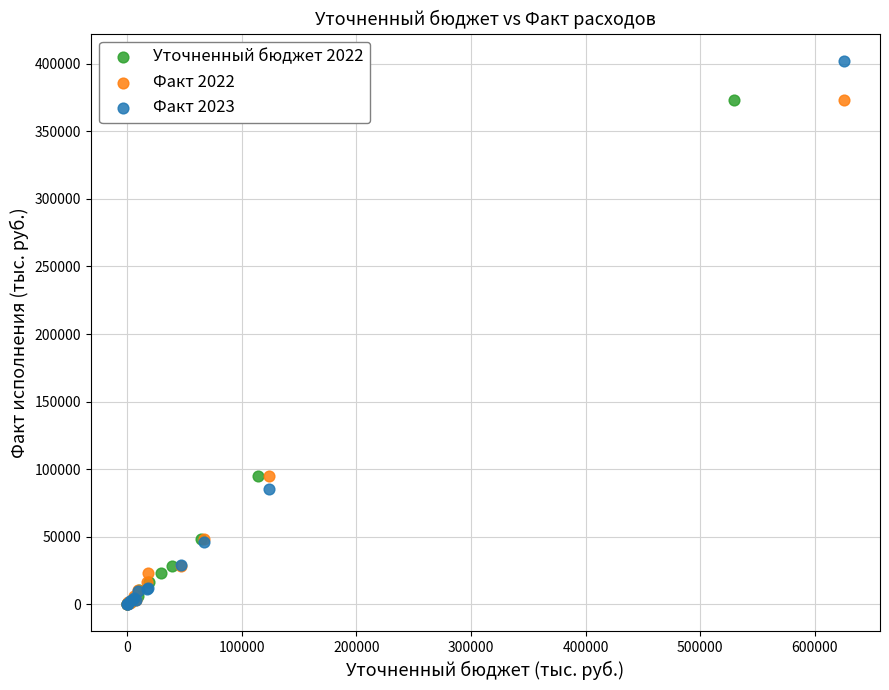

Which series reaches the maximum Y coordinate?

Факт 2023